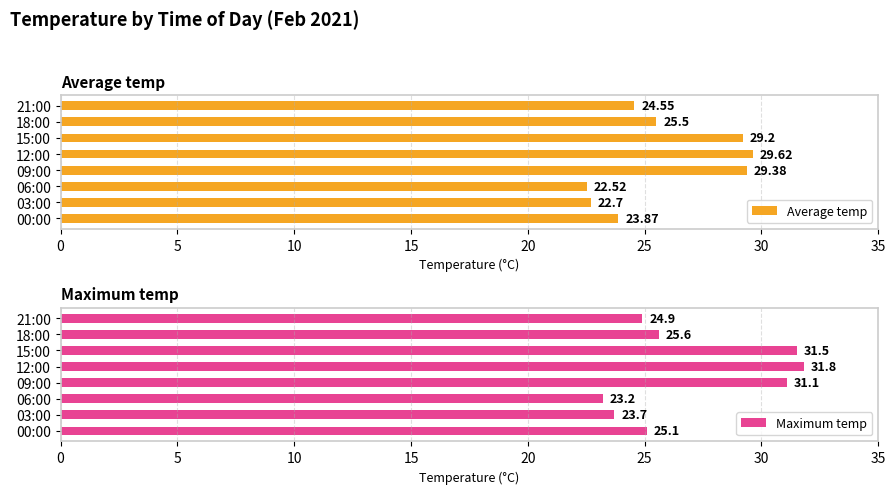

Rank the categories by Average temp value from lowest to highest.

06:00, 03:00, 00:00, 21:00, 18:00, 15:00, 09:00, 12:00